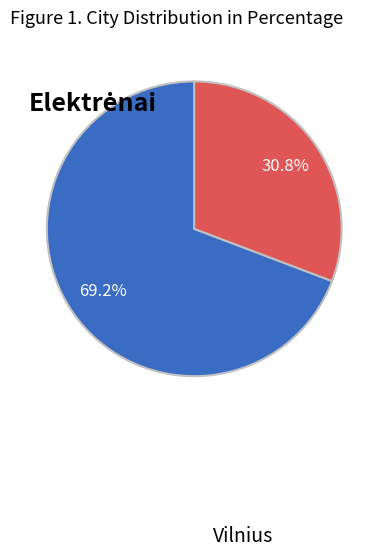

Is there any slice that represents more than half of the pie?

Yes